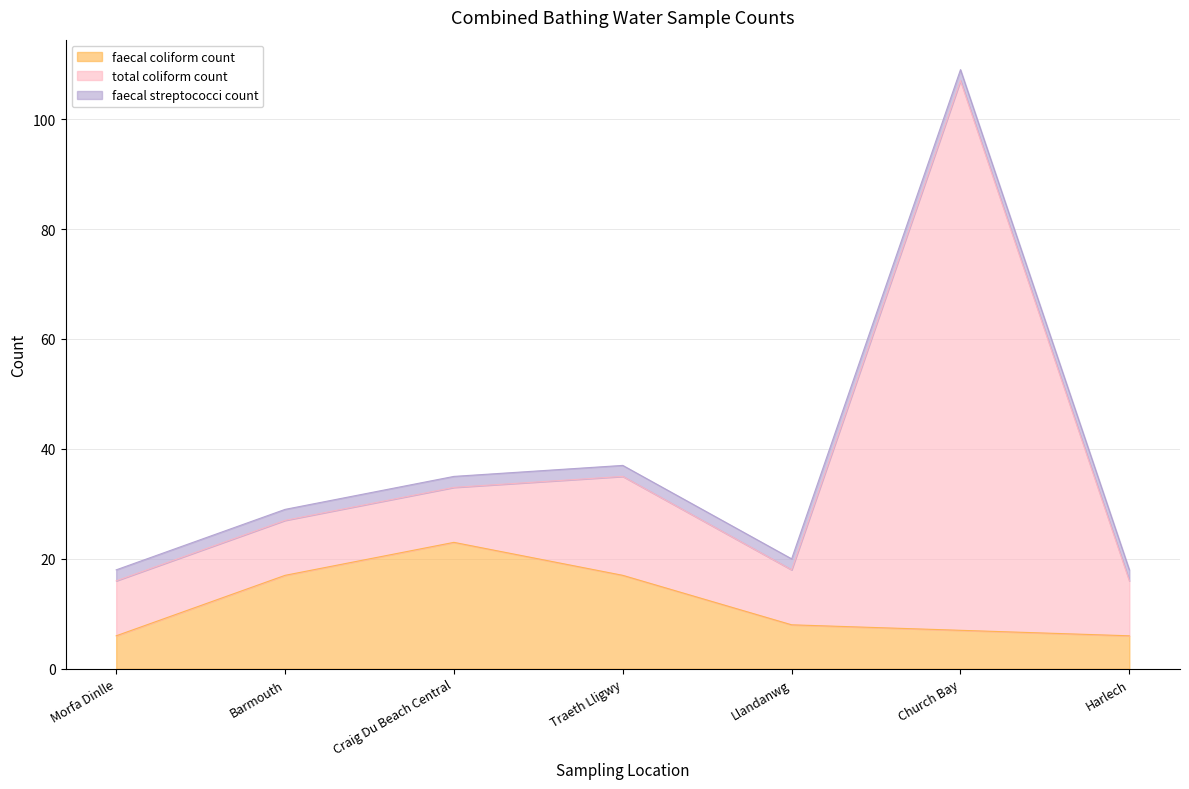

Which series has the largest range (max minus min)?

total coliform count